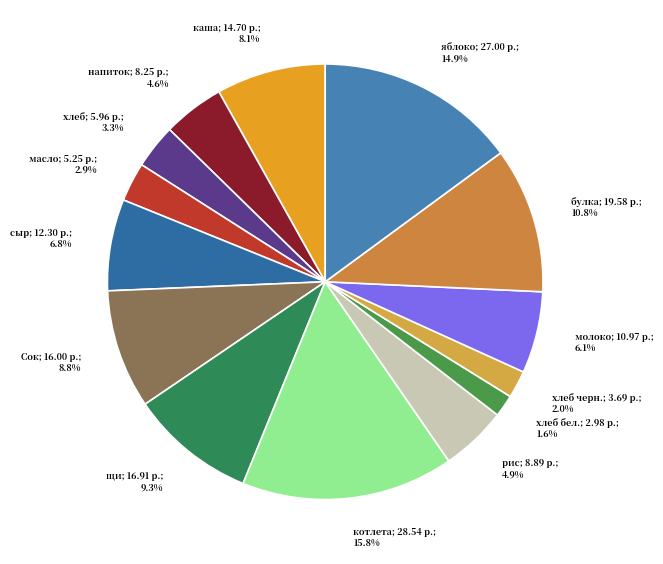

Which slice is the largest?

Обед (котлета)